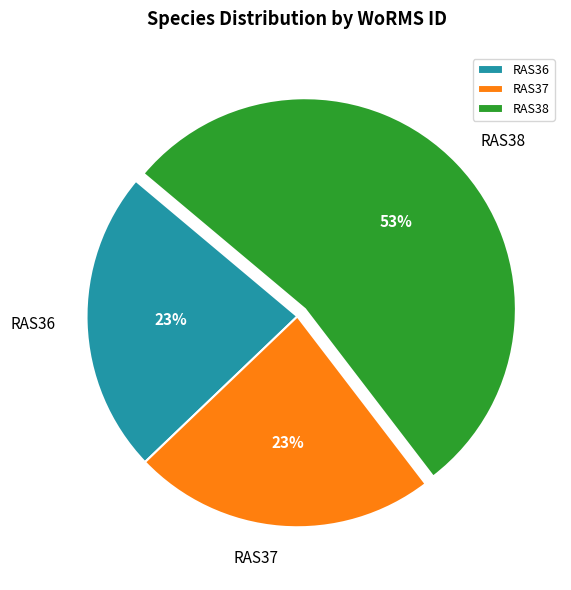

How many segments does this pie chart have?

3